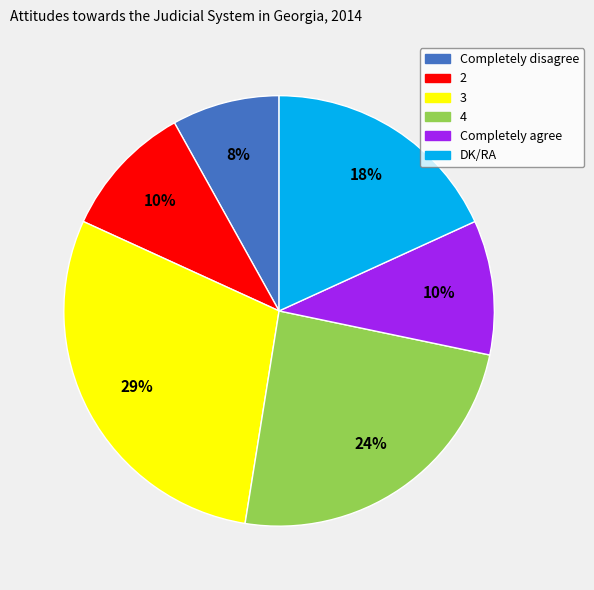

What is the ratio of the value at 2 to the value at 4?

0.4